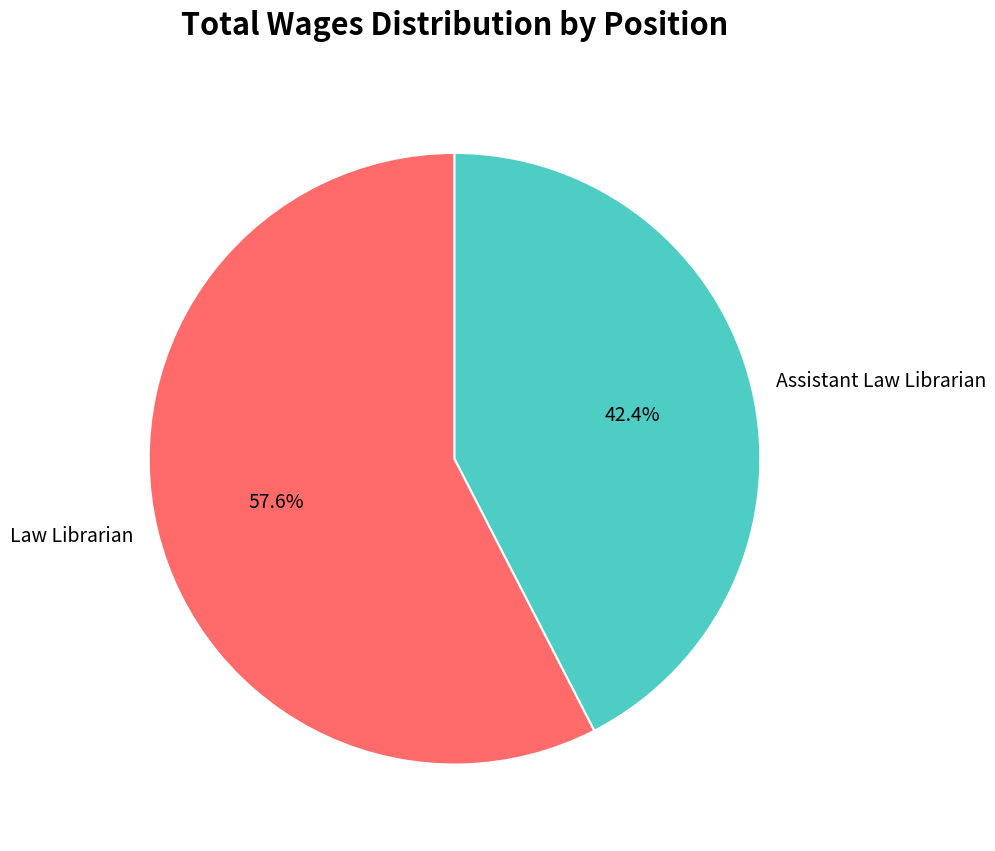

How much of the chart is everything except Law Librarian?

42.4%